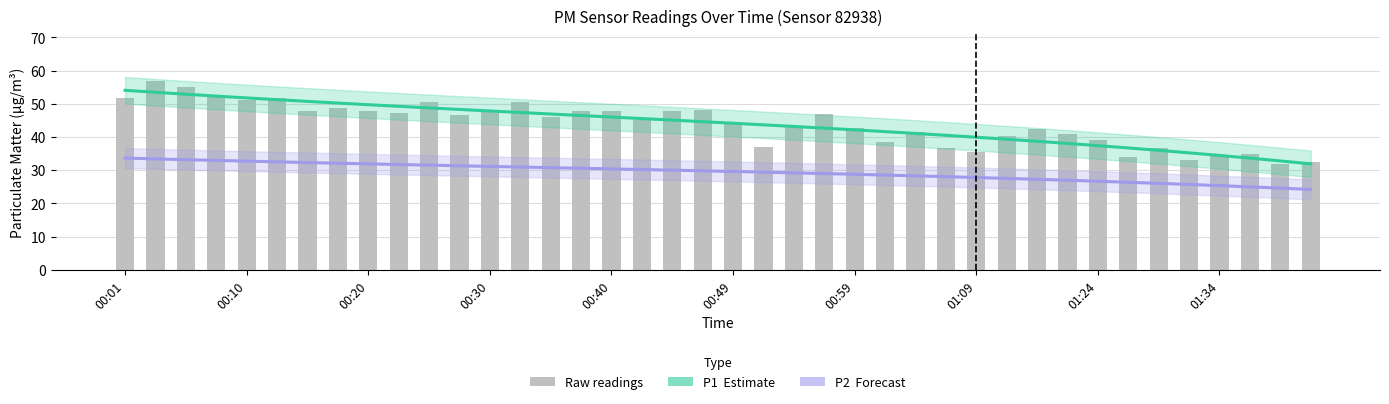

How many groups of bars are there?

40